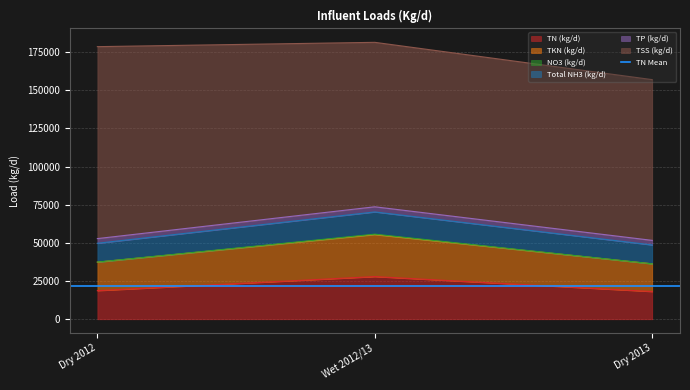

At which category is the sum across all series the highest?

Wet 2012/13